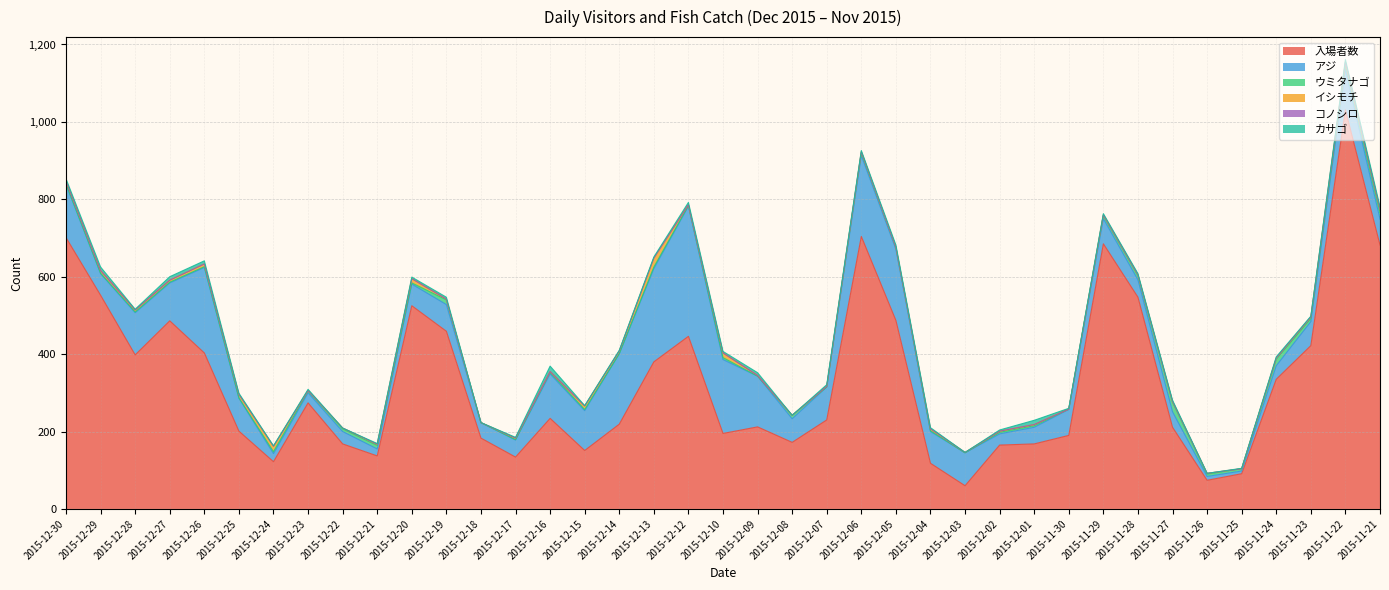

The value of アジ at 2015-12-18 is 40. True or false?

True